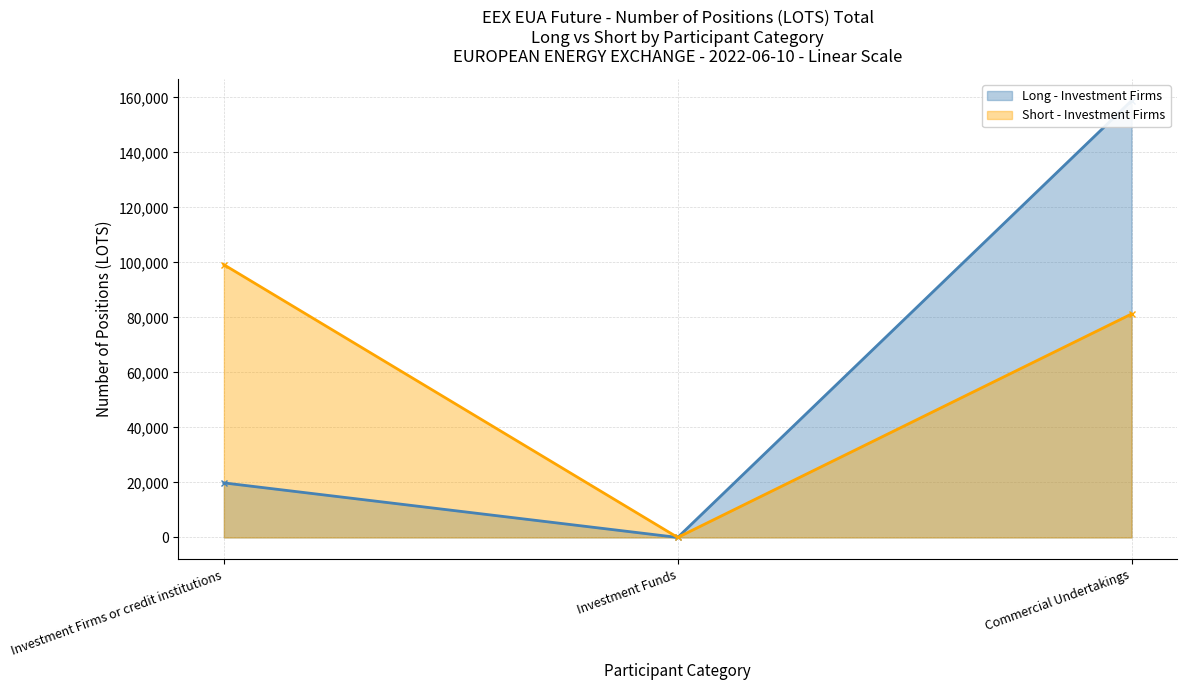

Which series has the largest total across all categories?

Short - Investment Firms